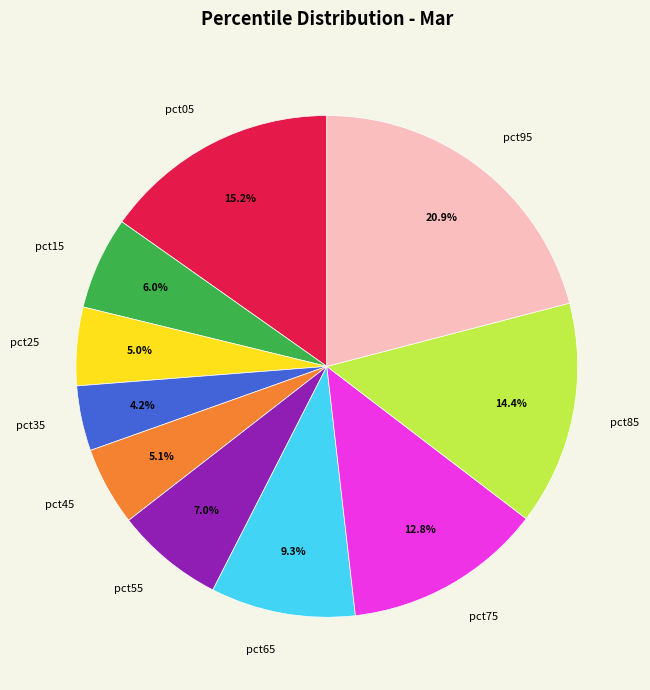

Do pct35 and pct25 together represent more than half of the pie?

No